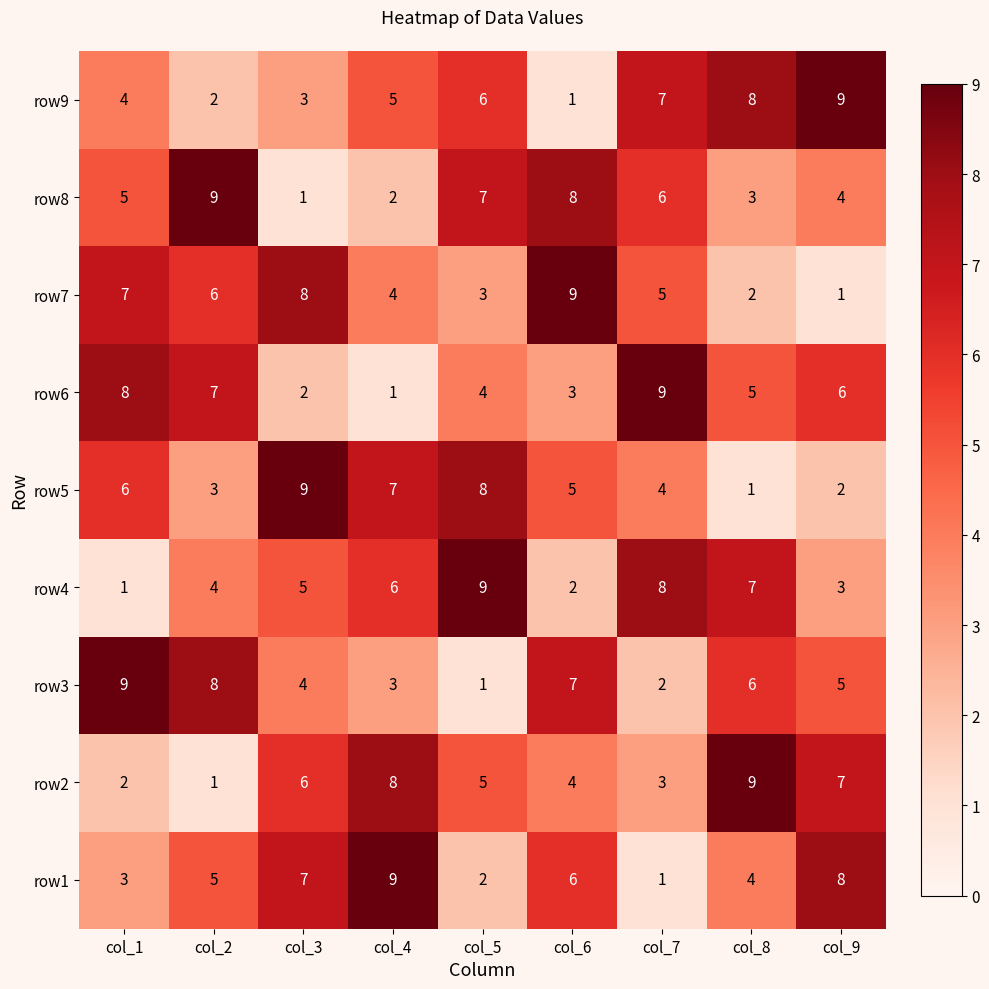

Count the row7 values in the range 3 to 7.

5